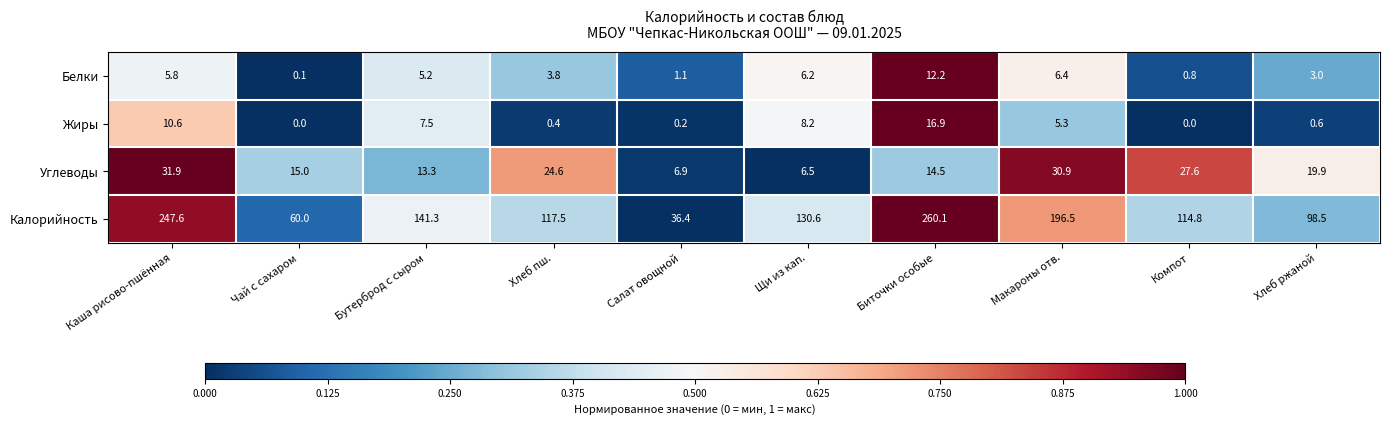

At Компот, list the series in order from largest to smallest.

Калорийность, Углеводы, Белки, Жиры